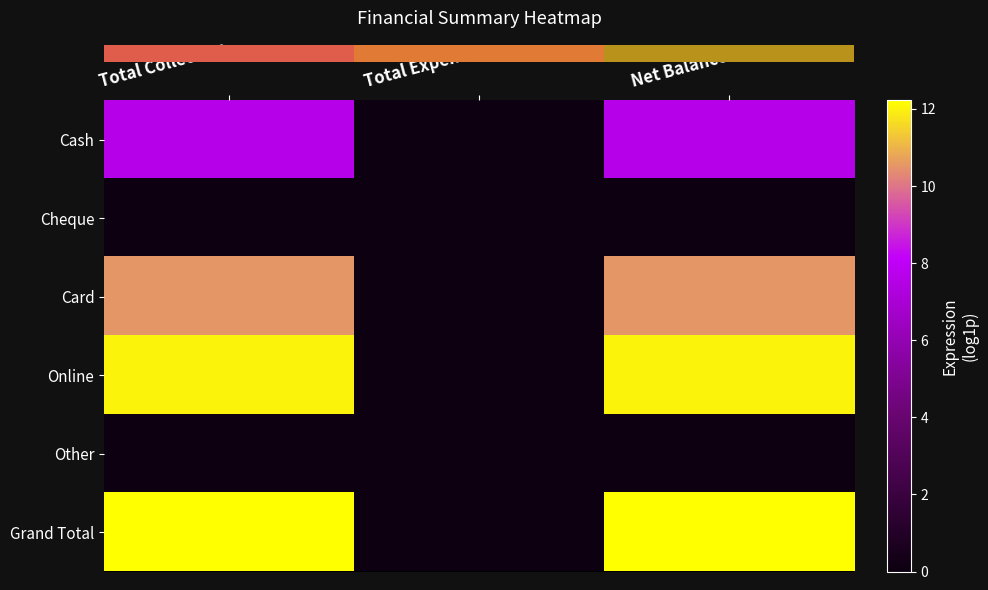

At which category is the sum across all series the highest?

Total Collection